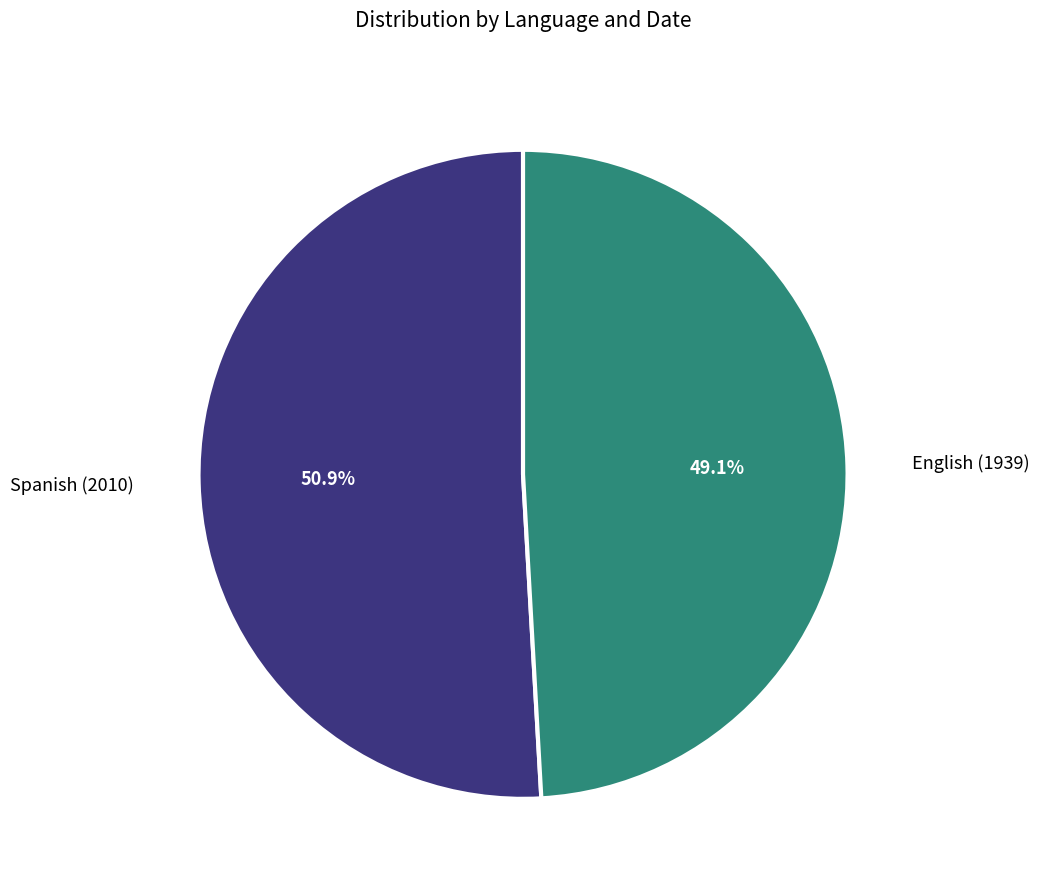

Which category has the smallest portion of the pie?

English (1939)